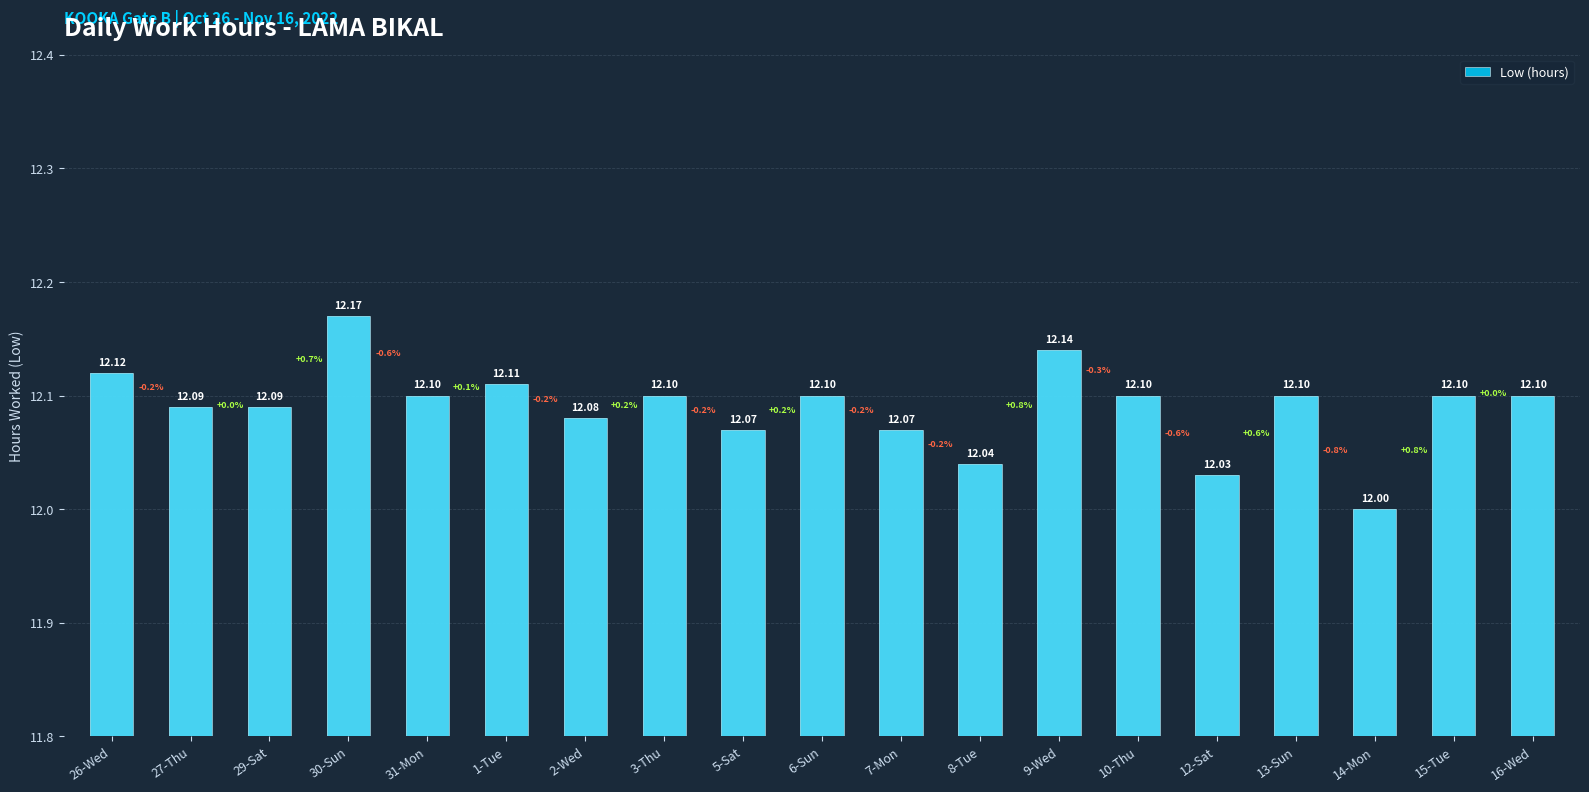

Which category has the highest value across all series?

30-Sun